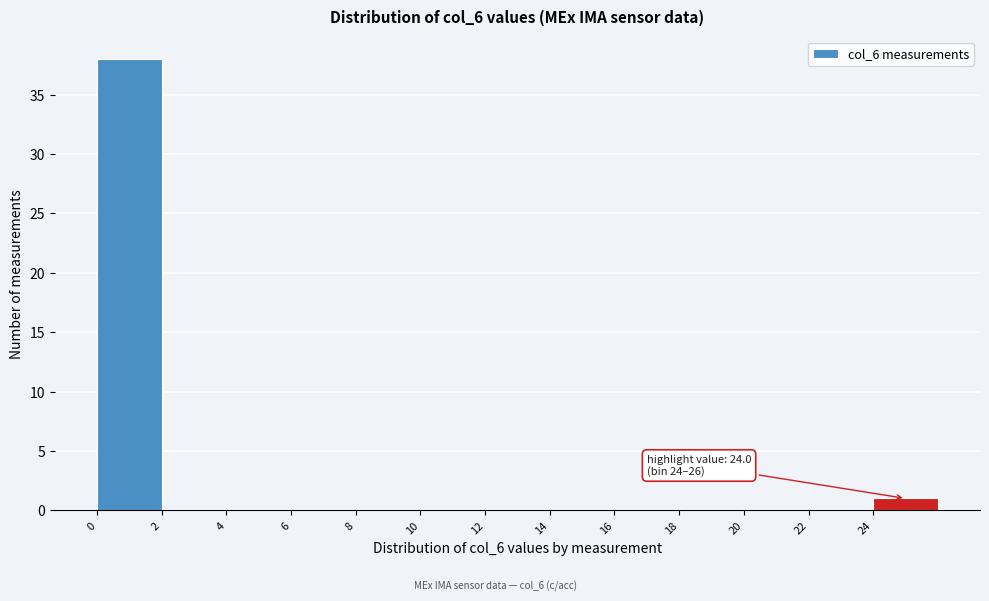

Over which range of the x-axis is the bar tallest?

0 to 2